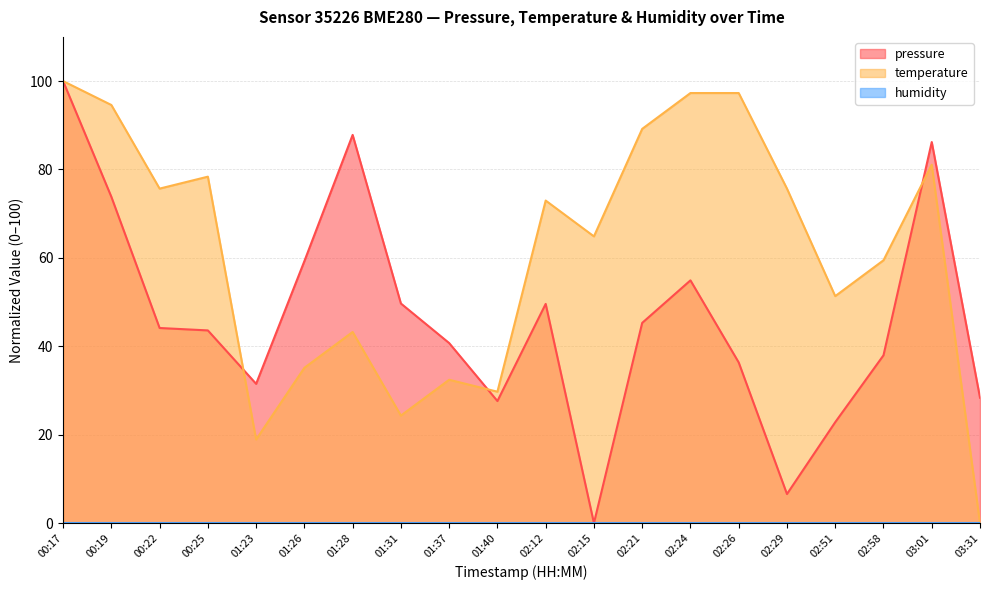

At which category does temperature reach its first local peak?

00:25